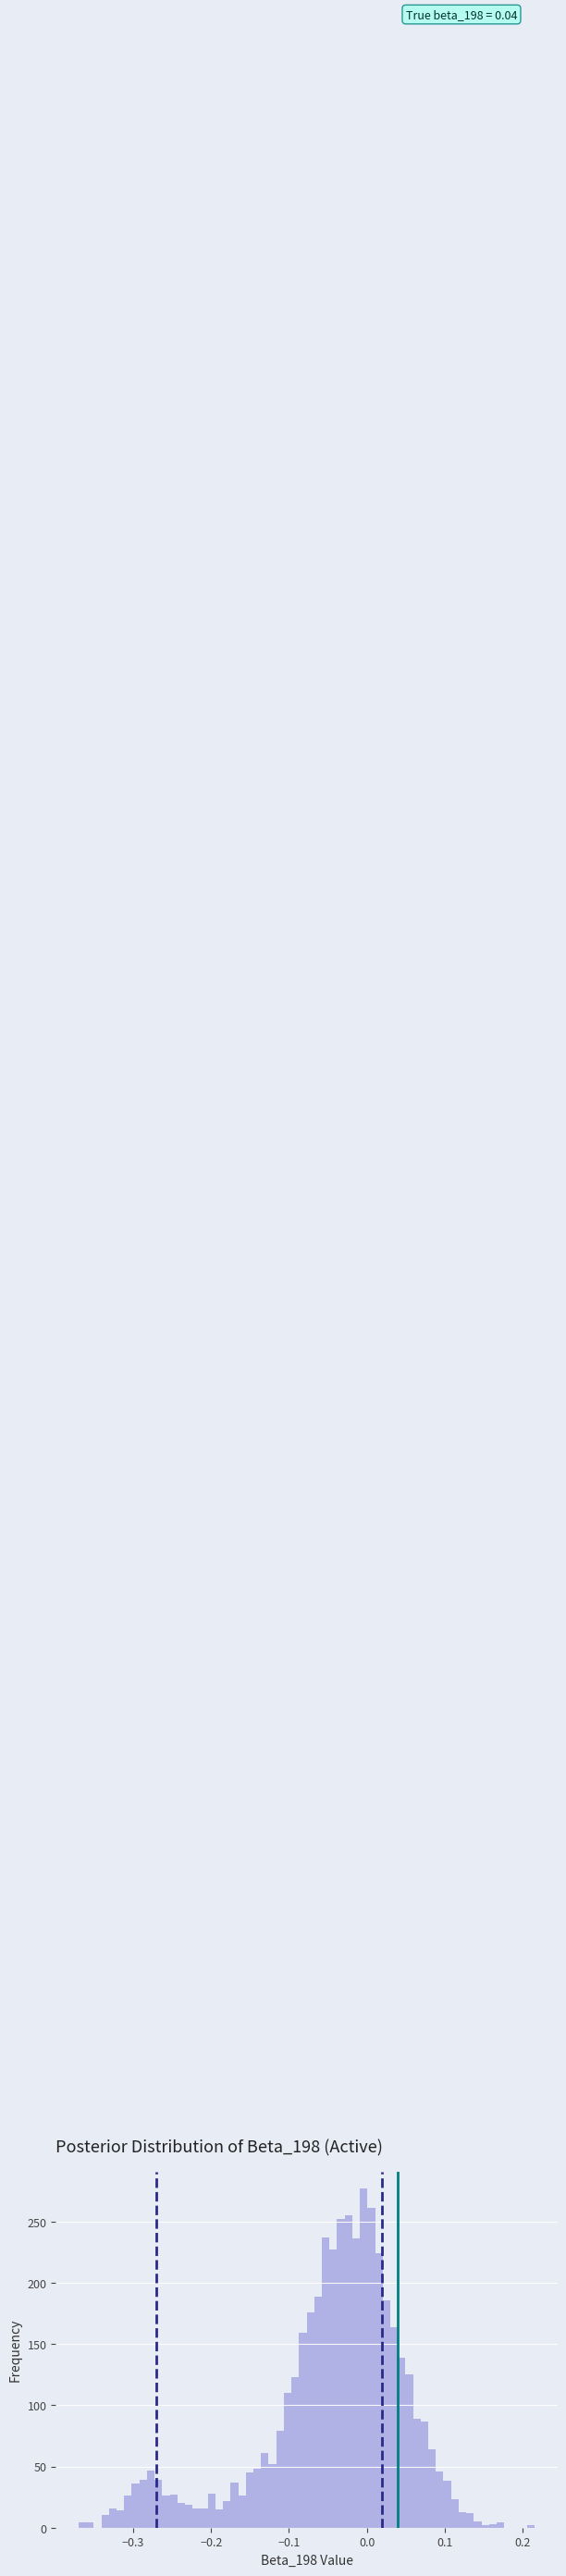

Read against the x-axis, roughly where is the centre of the tallest bar?

0.00